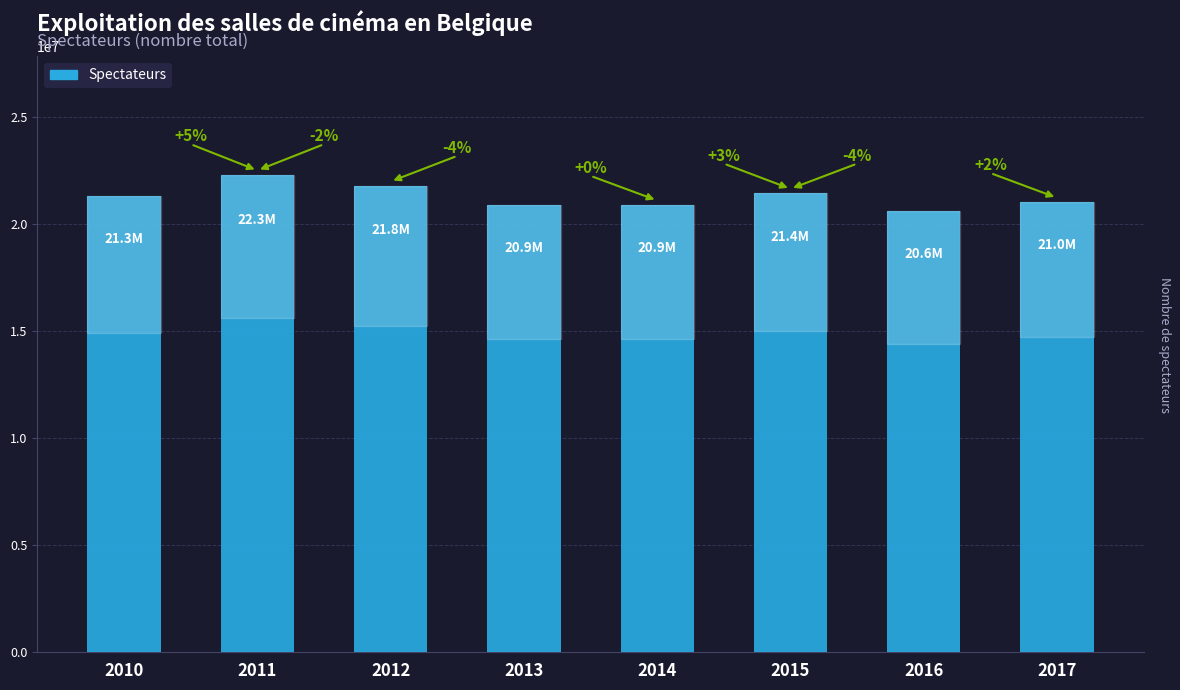

Rank the categories by value from highest to lowest.

2011, 2012, 2015, 2010, 2017, 2014, 2013, 2016